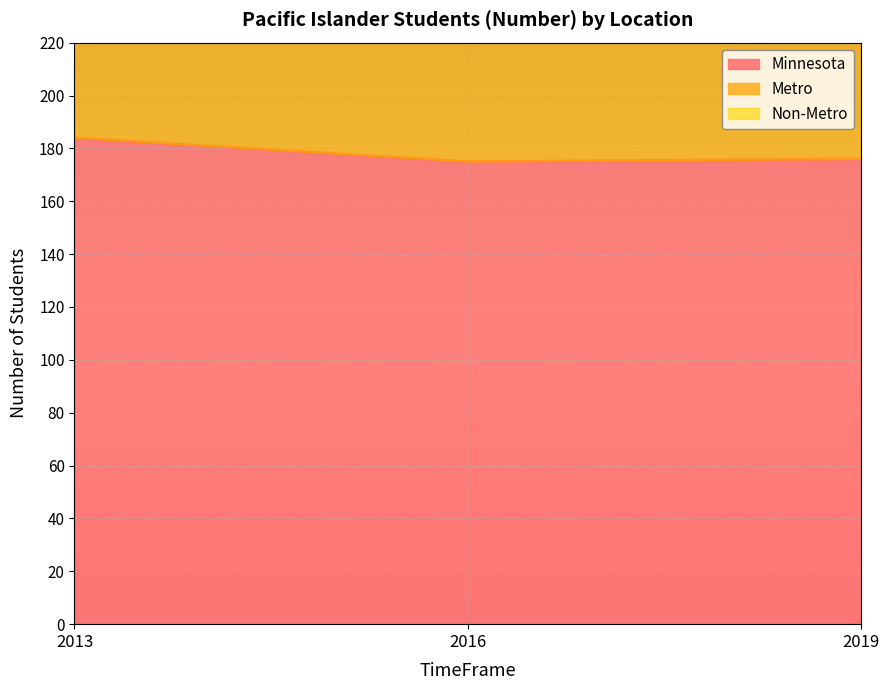

What is the total value across all series at 2016?

792